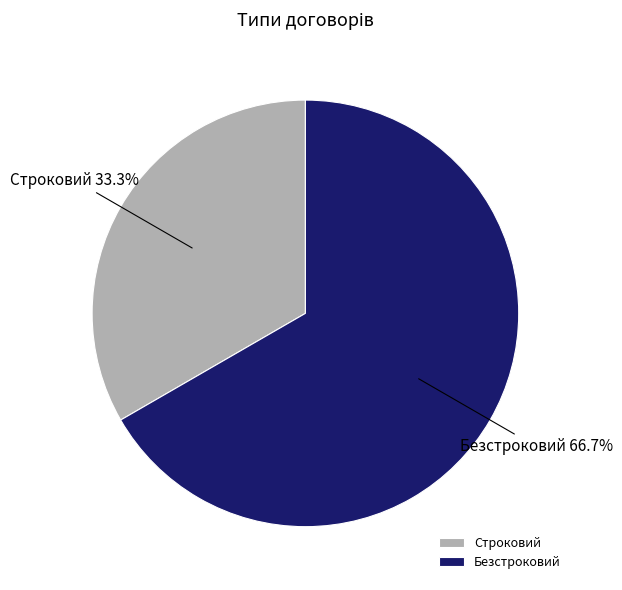

Which category has the biggest portion of the pie?

Безстроковий